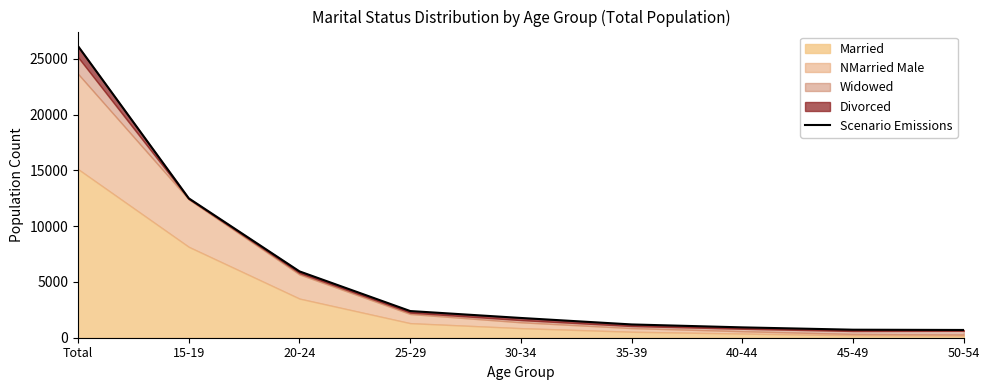

What is the value of the 9th point from the left?

695